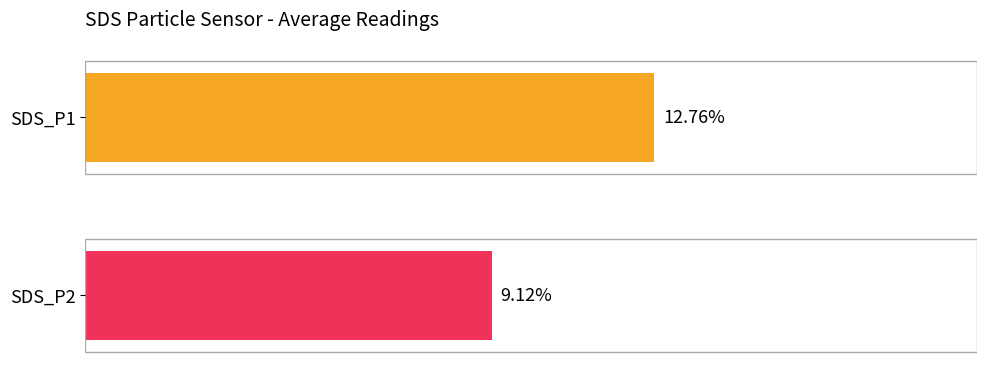

Which series has the largest total across all categories?

SDS_P1